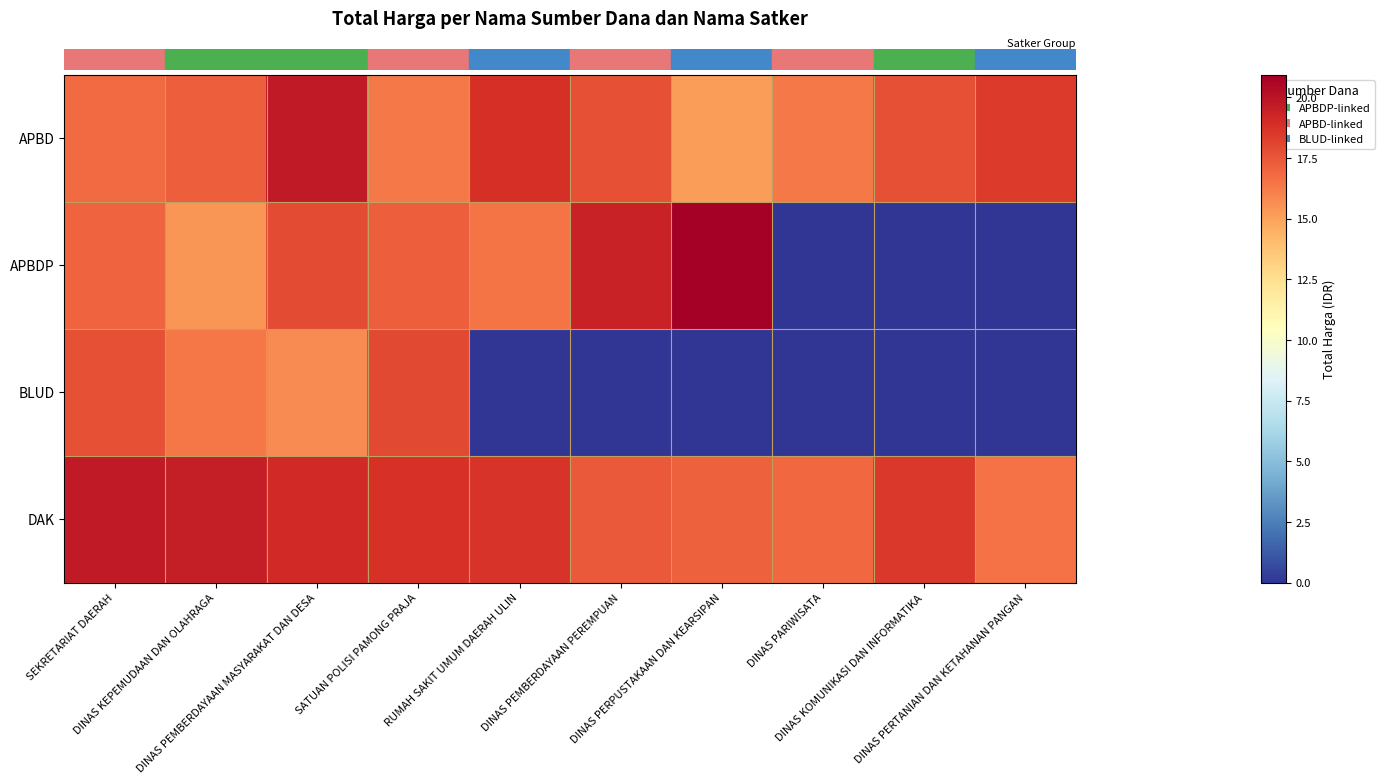

Which has a higher value, SATUAN POLISI PAMONG PRAJA or DINAS PERTANIAN DAN KETAHANAN PANGAN?

DINAS PERTANIAN DAN KETAHANAN PANGAN